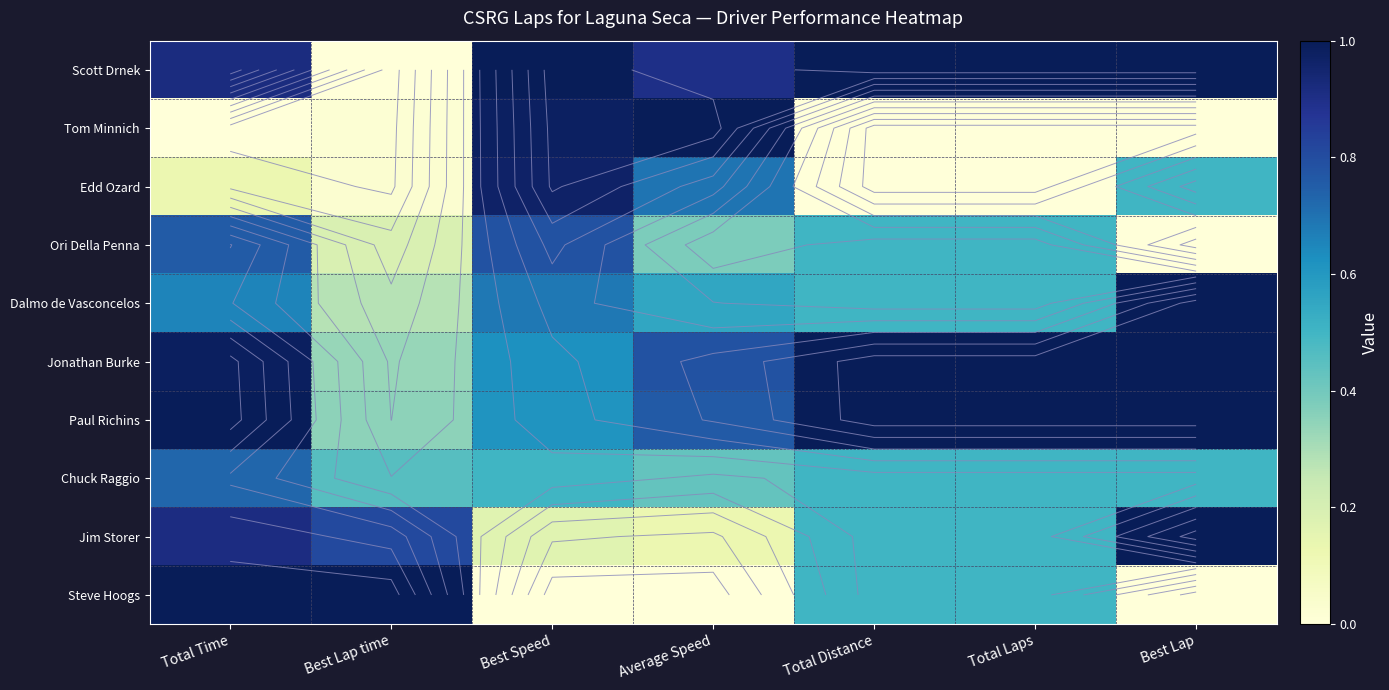

What is the difference between the maximum and minimum values in the Tom Minnich series?

1.0